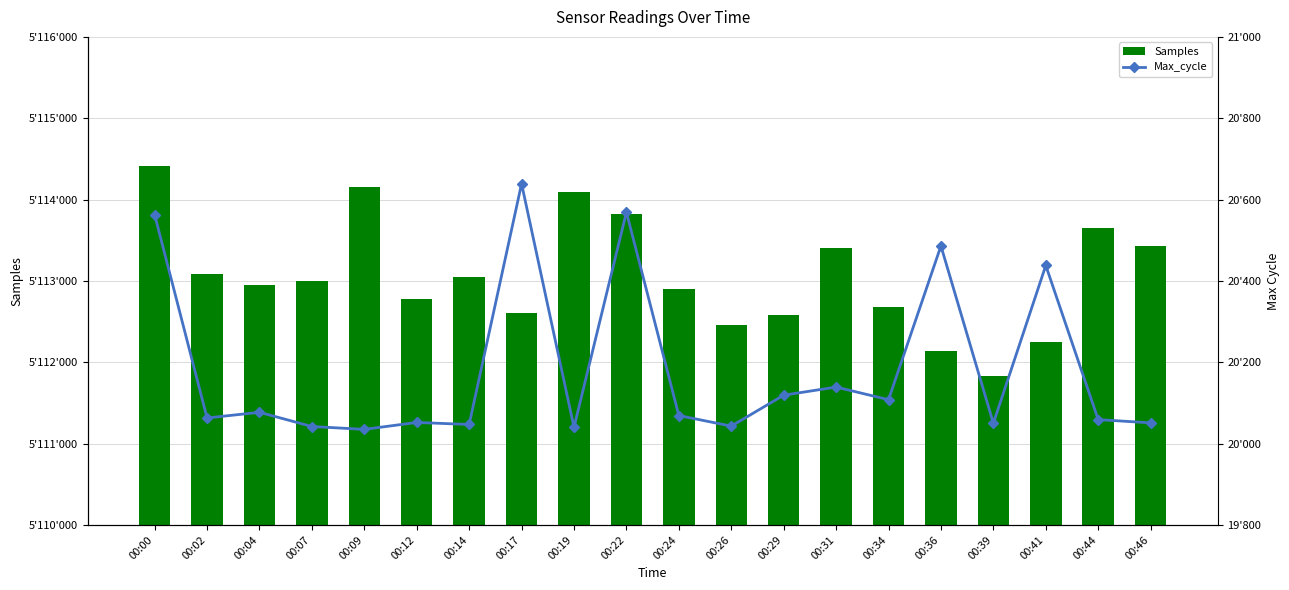

Which series changed the most between 00:14 and 00:44?

Samples